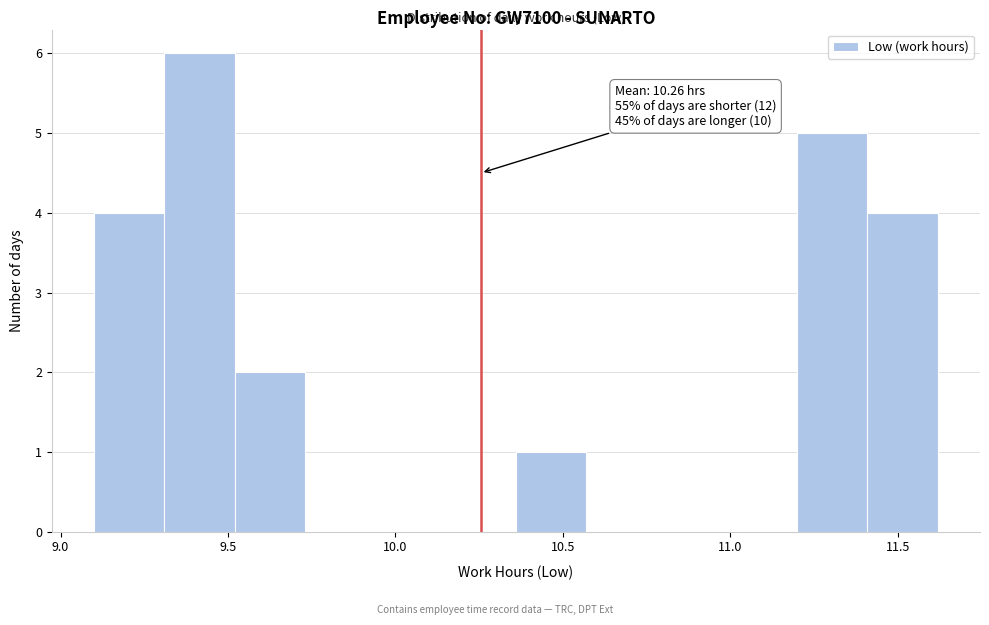

Which range on the x-axis has the tallest bar?

9.31 to 9.52